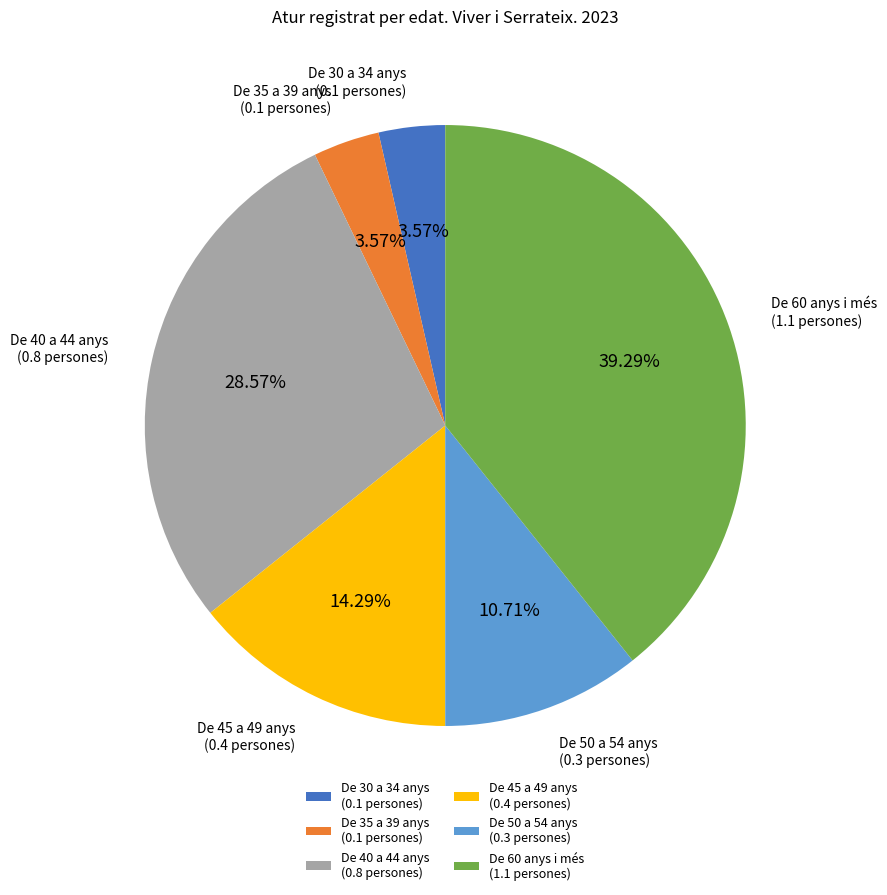

True or false: De 45 a 49 anys accounts for 14% of the total.

True